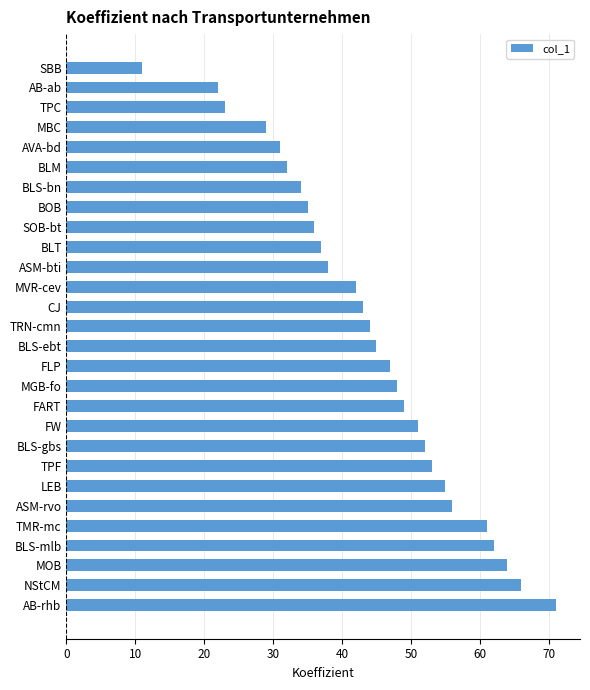

Reading top to bottom, transcribe all the data shown in this chart.

11	22	23	29	31	32	34	35	36	37	38	42	43	44	45	47	48	49	51	52	53	55	56	61	62	64	66	71